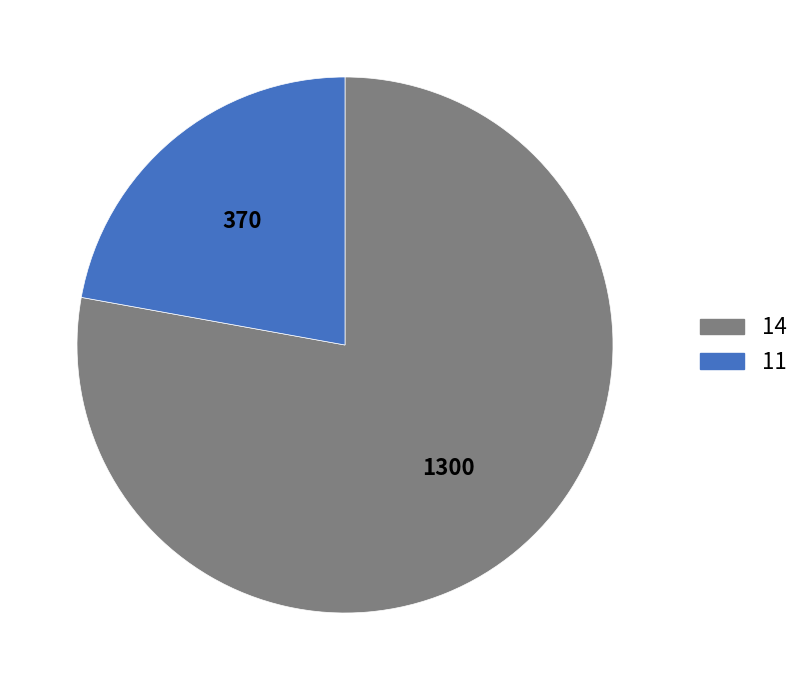

Rank the categories by value from highest to lowest.

14, 11